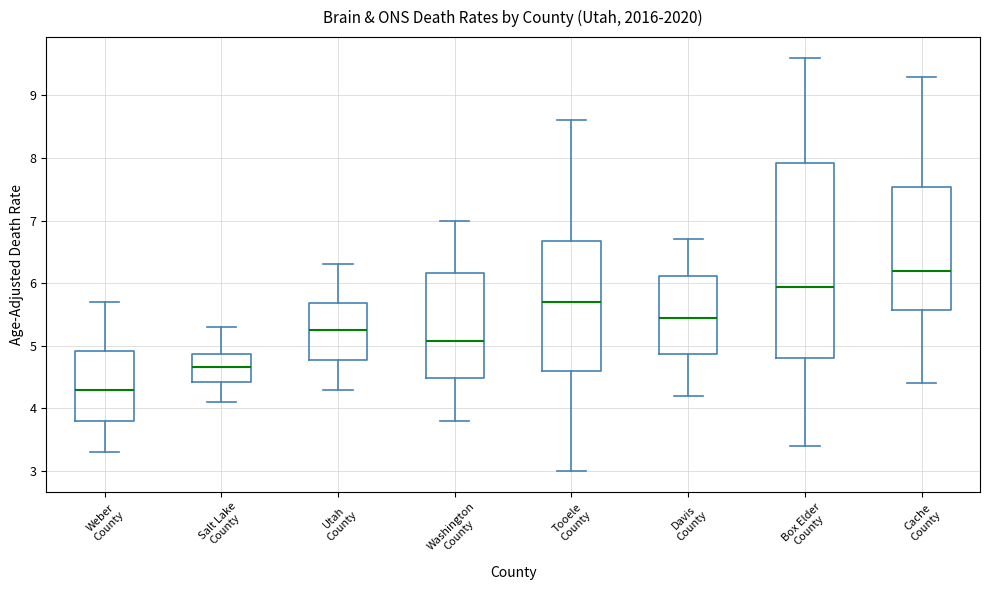

Reading left to right, read every box against the y-axis: the position of its median line, the range the box covers, and the ends of its whiskers. The values are not printed on the chart, so give them approximately, as read against the axis.

Weber County: median 4.3, box 3.8 to 4.9, whiskers 3.3 to 5.7
Salt Lake County: median 4.7, box 4.4 to 4.9, whiskers 4.1 to 5.3
Utah County: median 5.2, box 4.8 to 5.7, whiskers 4.3 to 6.3
Washington County: median 5.1, box 4.5 to 6.2, whiskers 3.8 to 7.0
Tooele County: median 5.7, box 4.6 to 6.7, whiskers 3.0 to 8.6
Davis County: median 5.4, box 4.9 to 6.1, whiskers 4.2 to 6.7
Box Elder County: median 5.9, box 4.8 to 7.9, whiskers 3.4 to 9.6
Cache County: median 6.2, box 5.6 to 7.5, whiskers 4.4 to 9.3